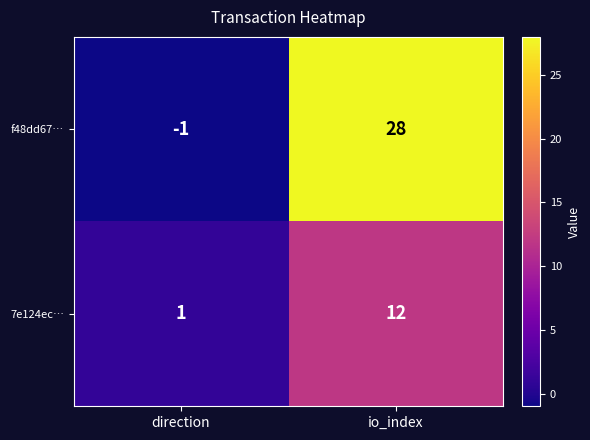

Reading right to left, what are all the values shown in this chart?

f48dd67…: 28	-1
7e124ec…: 12	1